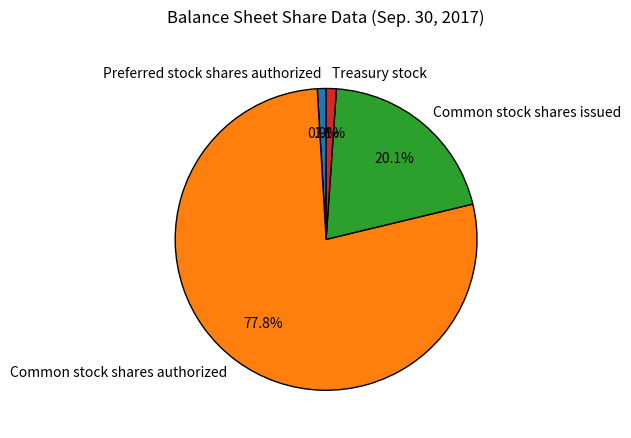

Which has a higher value, Treasury stock or Common stock shares authorized?

Common stock shares authorized